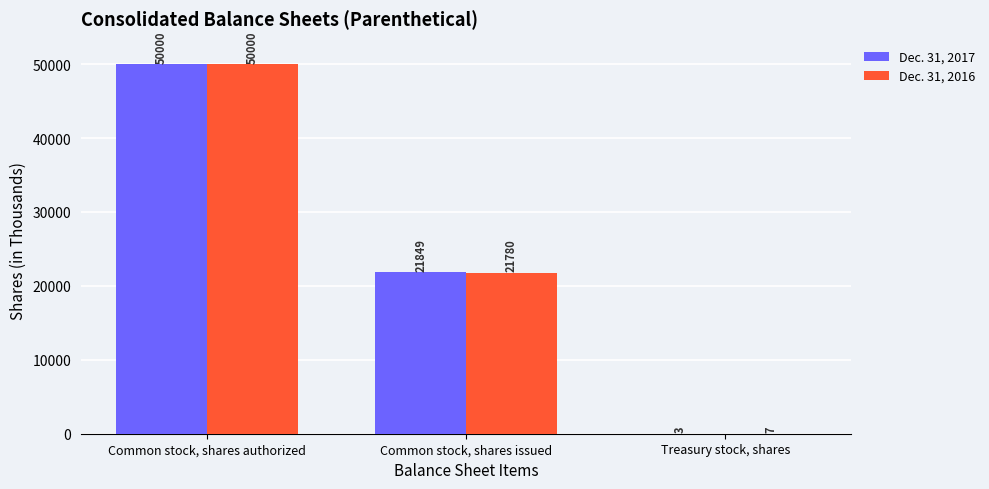

What are all the series names shown in the legend?

Dec. 31, 2017, Dec. 31, 2016